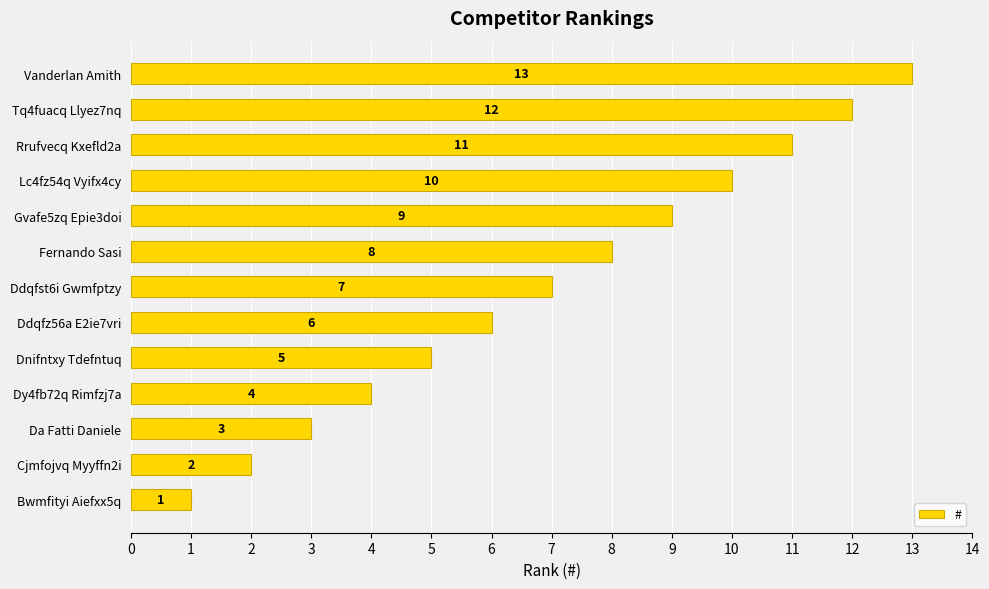

What is the change in value from Da Fatti Daniele to Rrufvecq Kxefld2a?

+8